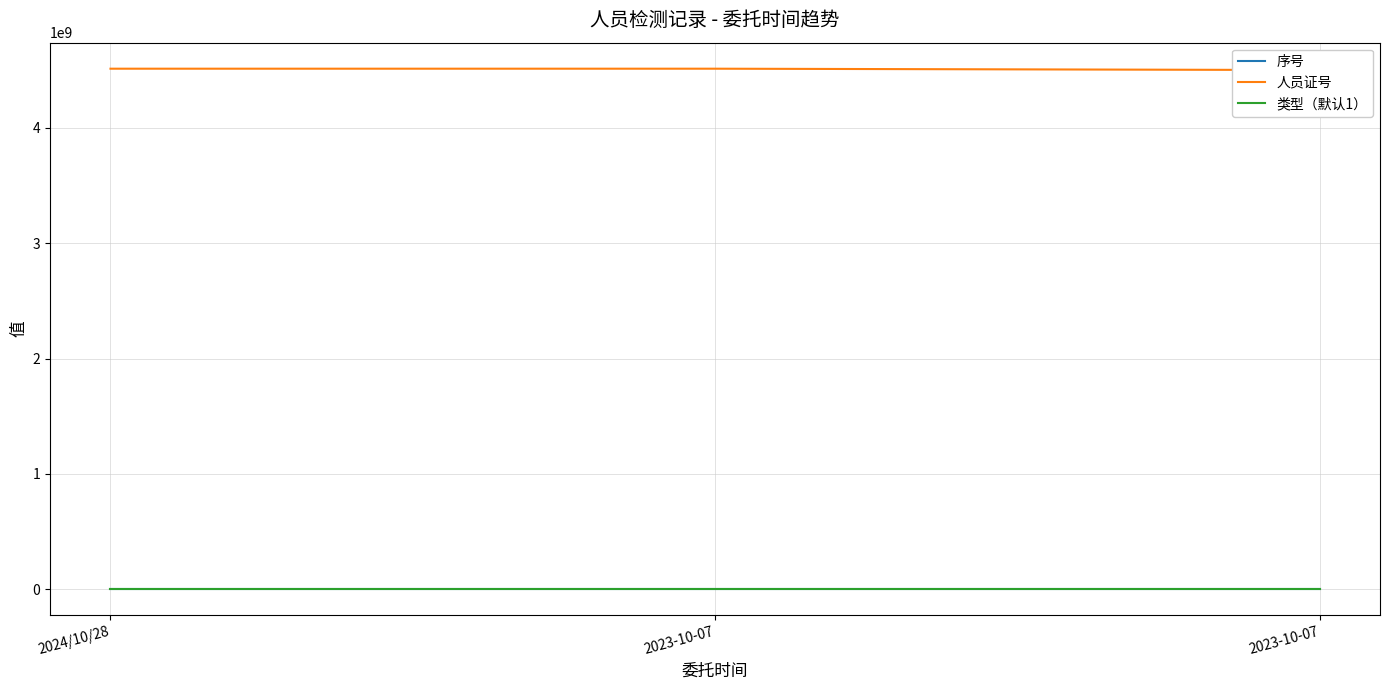

What is the sum of the 类型（默认1） values at 2023-10-07 and 2024/10/28?

2